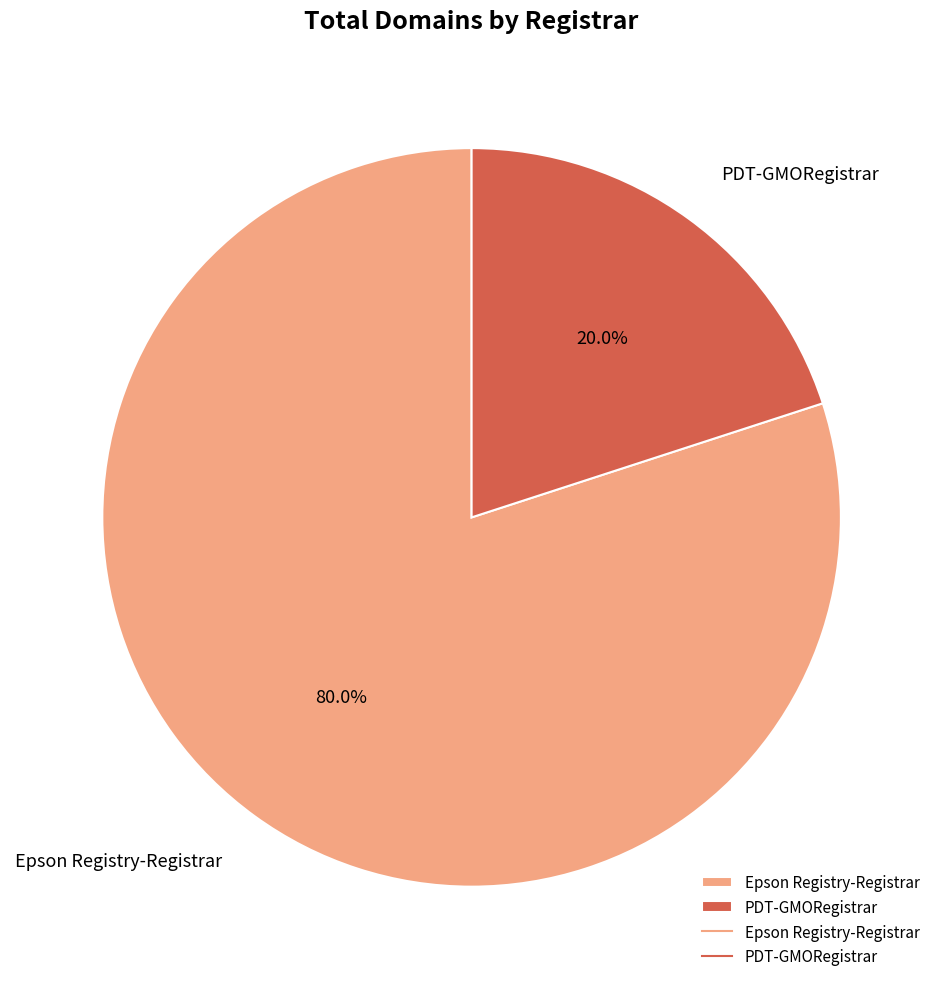

Which slice is the smallest?

PDT-GMORegistrar